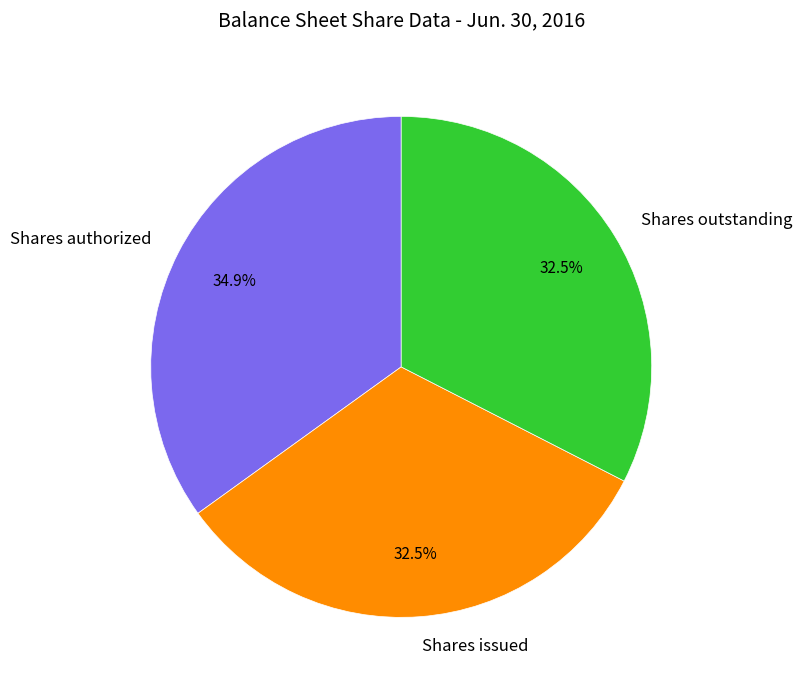

Is there a majority slice in this chart?

No